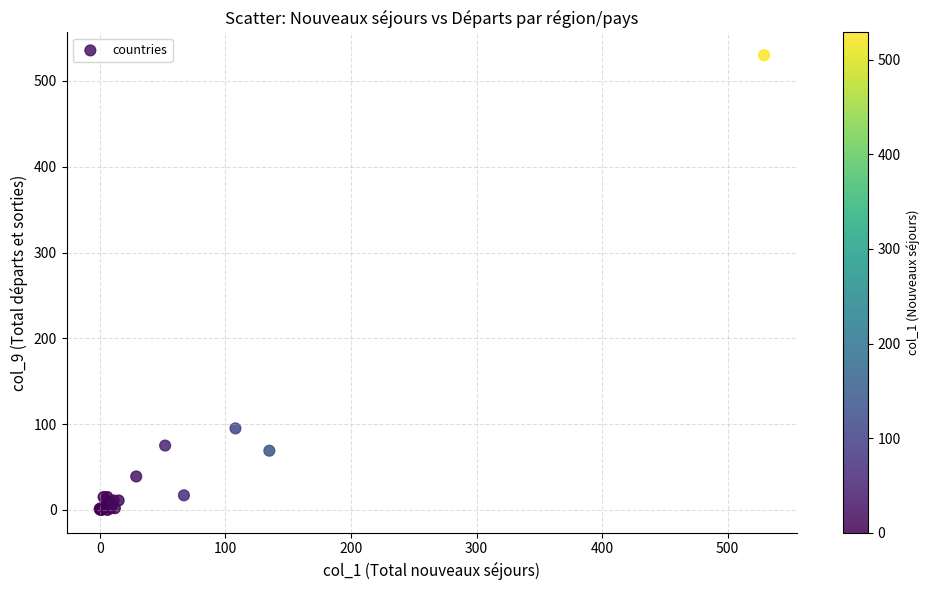

What Y value in the scatter plot is closest to 265?

95